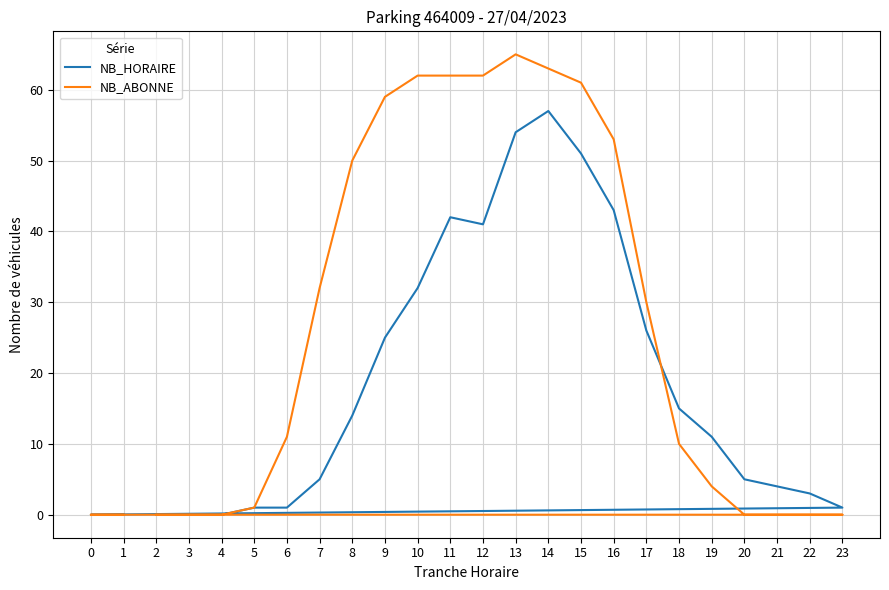

True or false: NB_HORAIRE has a value of 4 at 21.

True